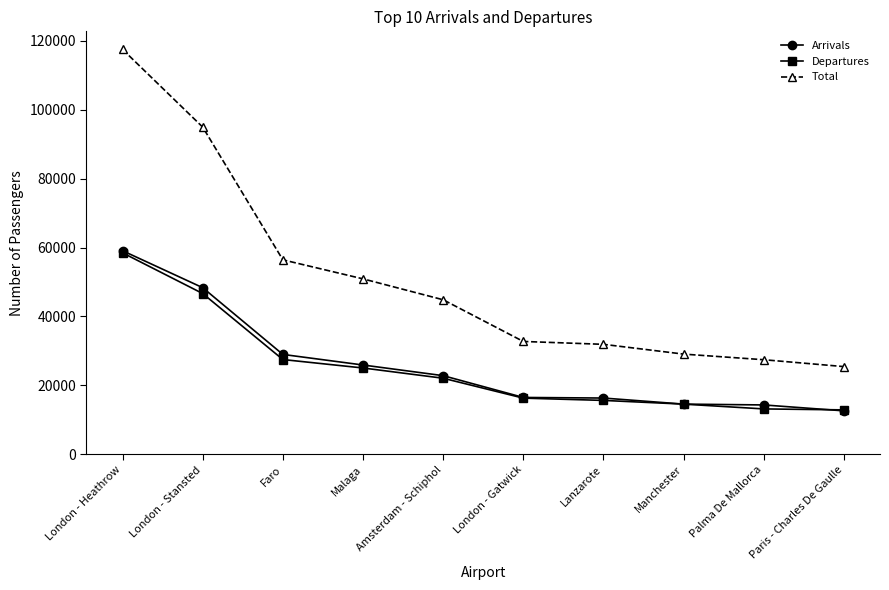

What is the label of the 3rd point from the right?

Manchester